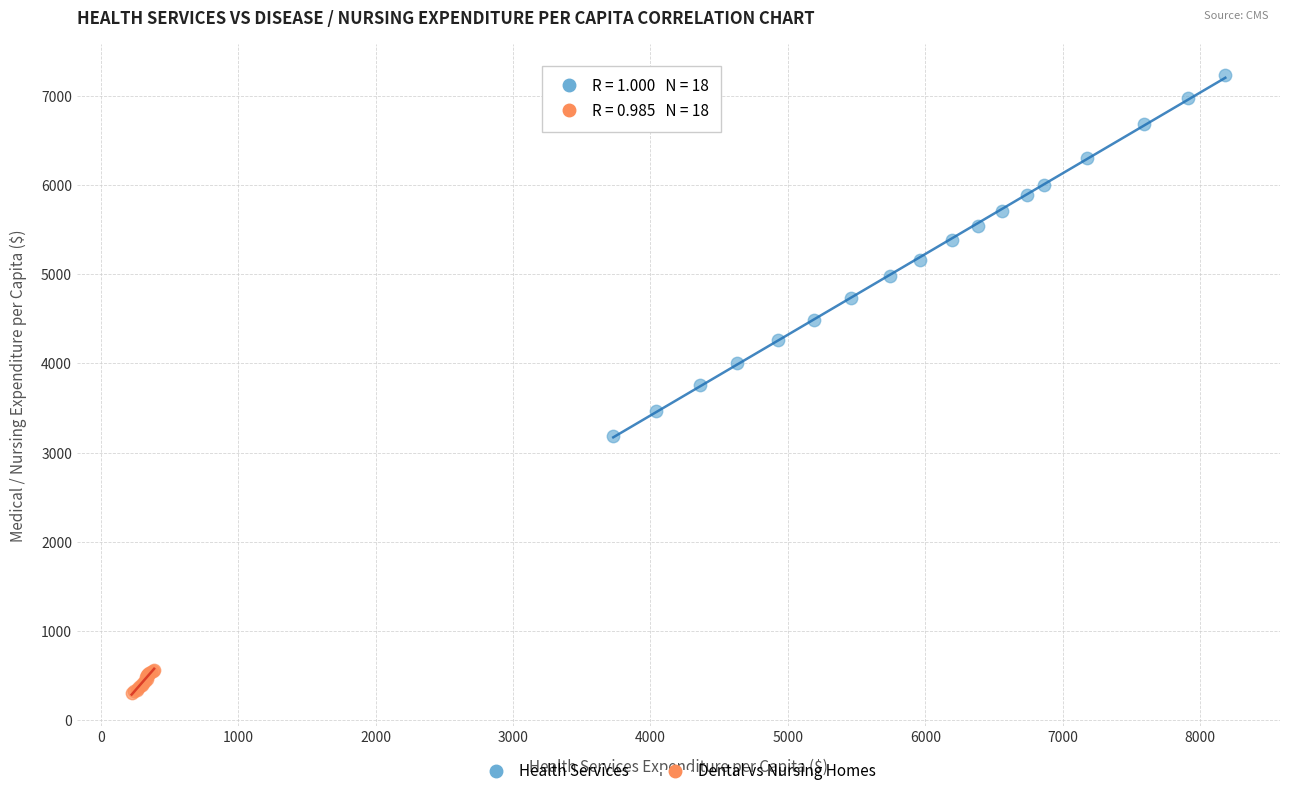

Which series has the widest spread of Y values?

Health Services